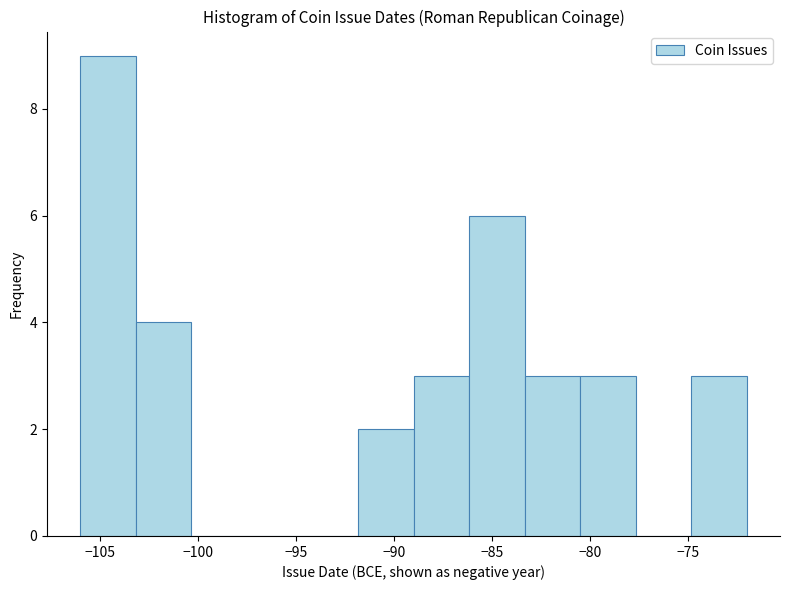

Which range on the x-axis has the tallest bar?

-106.0 to -103.0